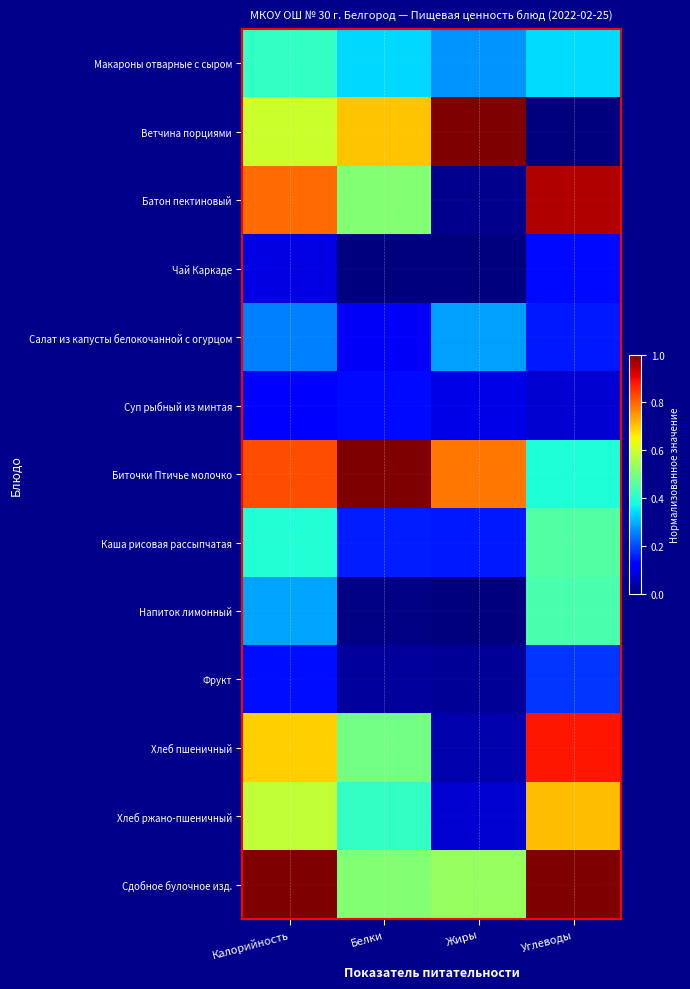

What is the total value across all series at Белки?

4.4